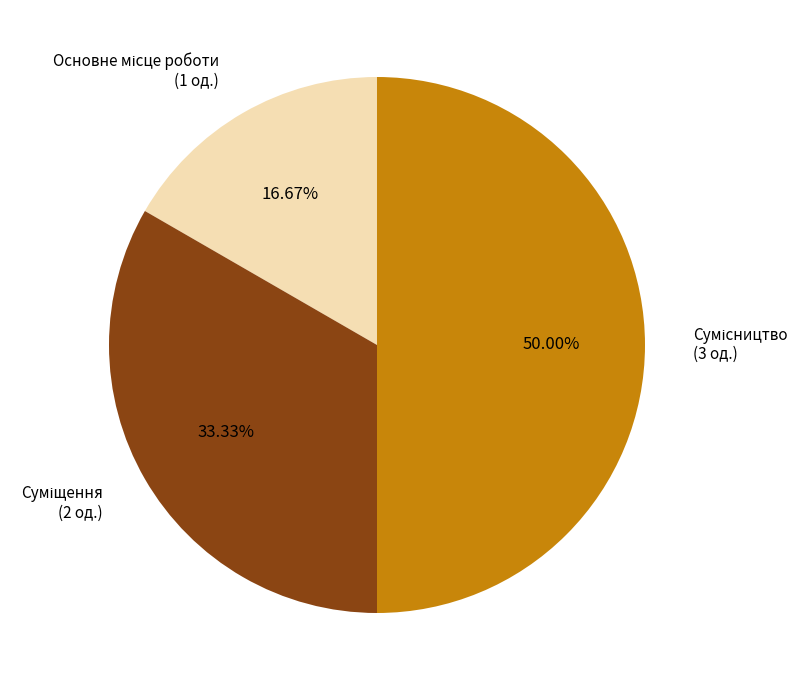

What is the smallest slice in the pie chart?

Основне місце роботи